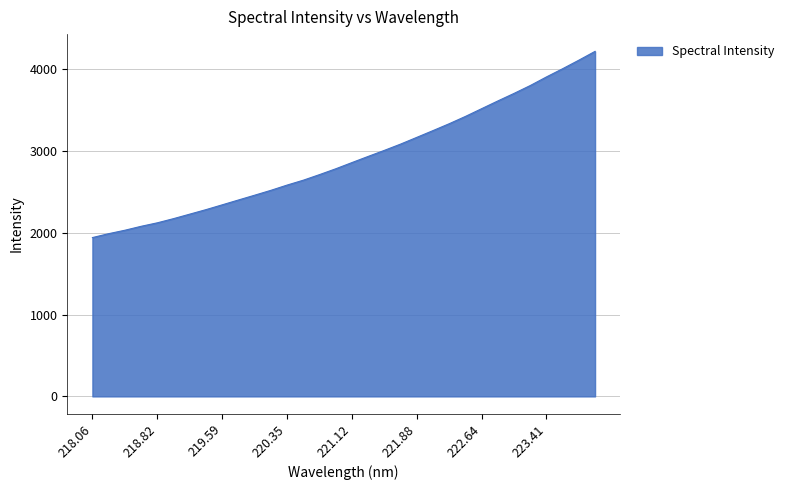

What is the smallest value displayed?

1941.7